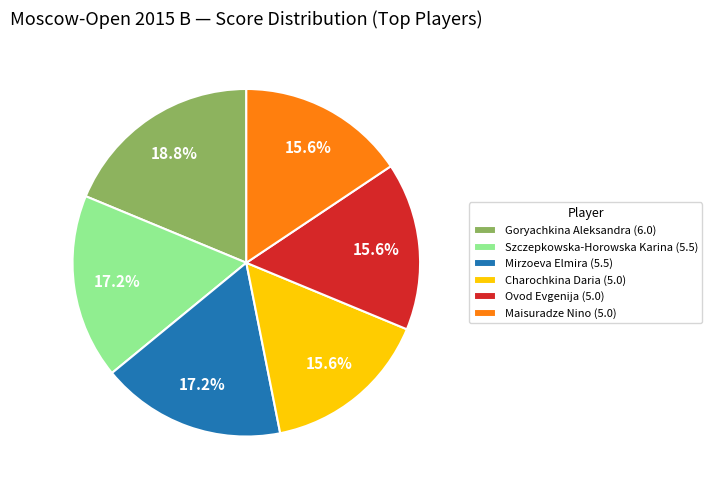

Count the number of slices in the pie.

6